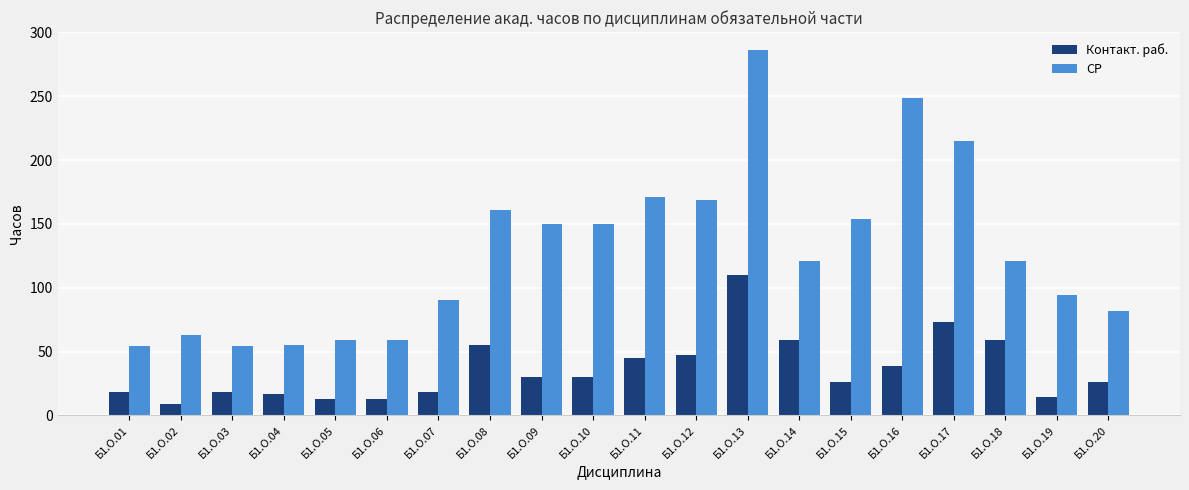

Which category has the highest value in the Контакт. раб. series?

Б1.О.13